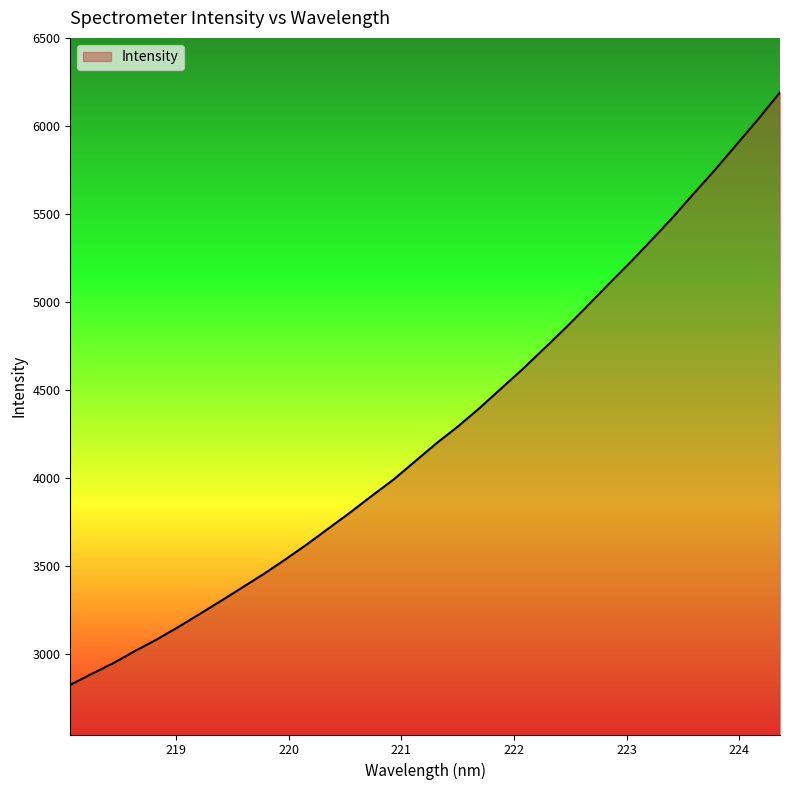

What is the minimum value shown in the chart?

2825.1